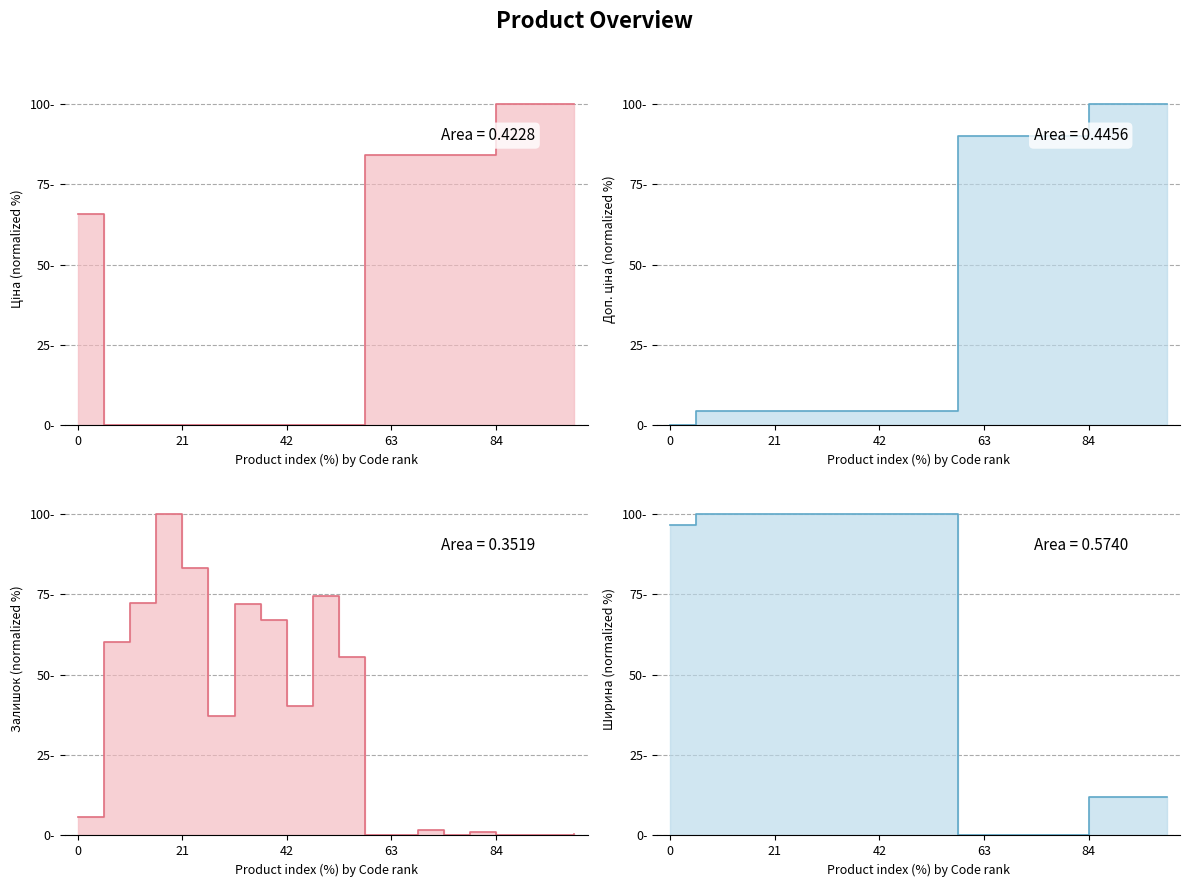

Which series ends up on top after the final intersection of Ціна and Залишок?

Ціна